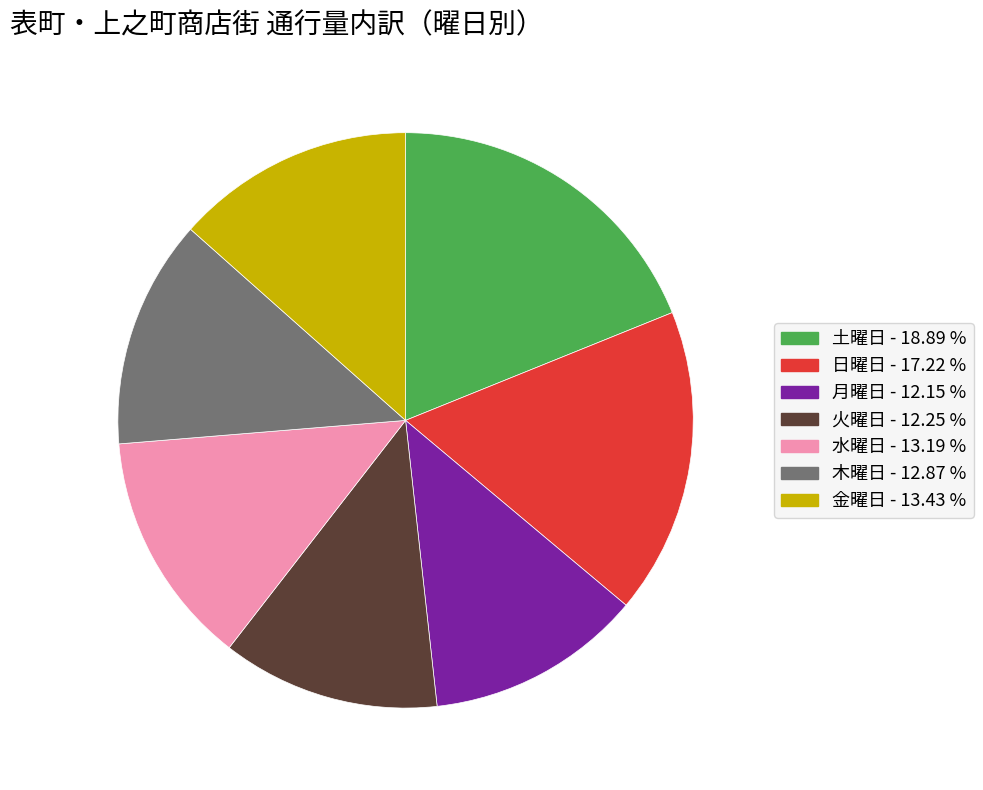

Does any single category account for the majority?

No